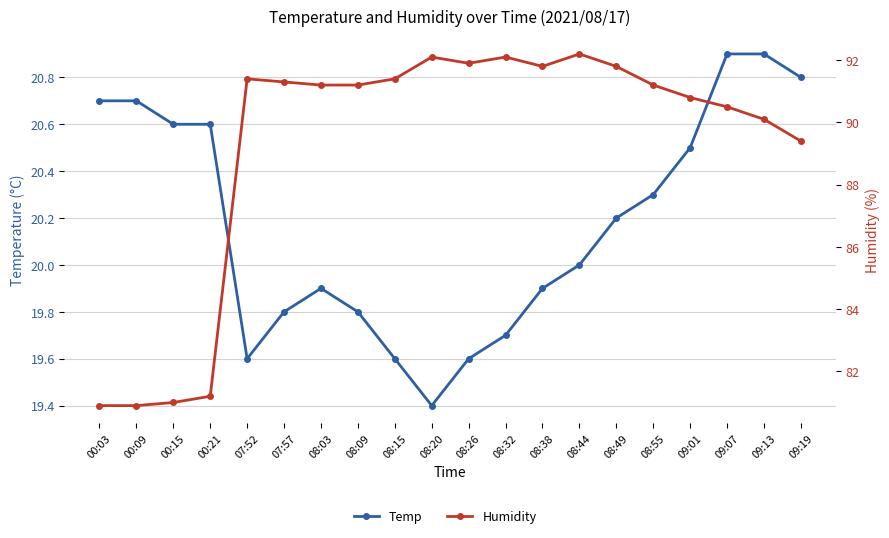

Read the Temp value at 08:55.

20.3